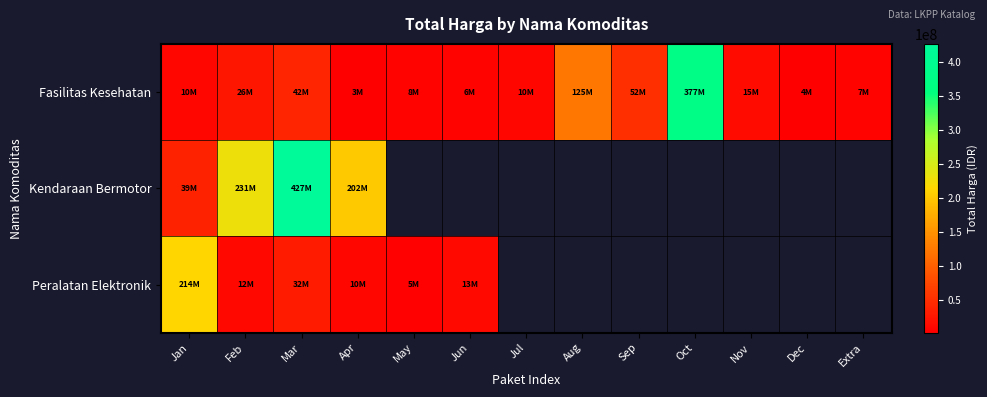

Between Aug and Apr, which is larger?

Aug